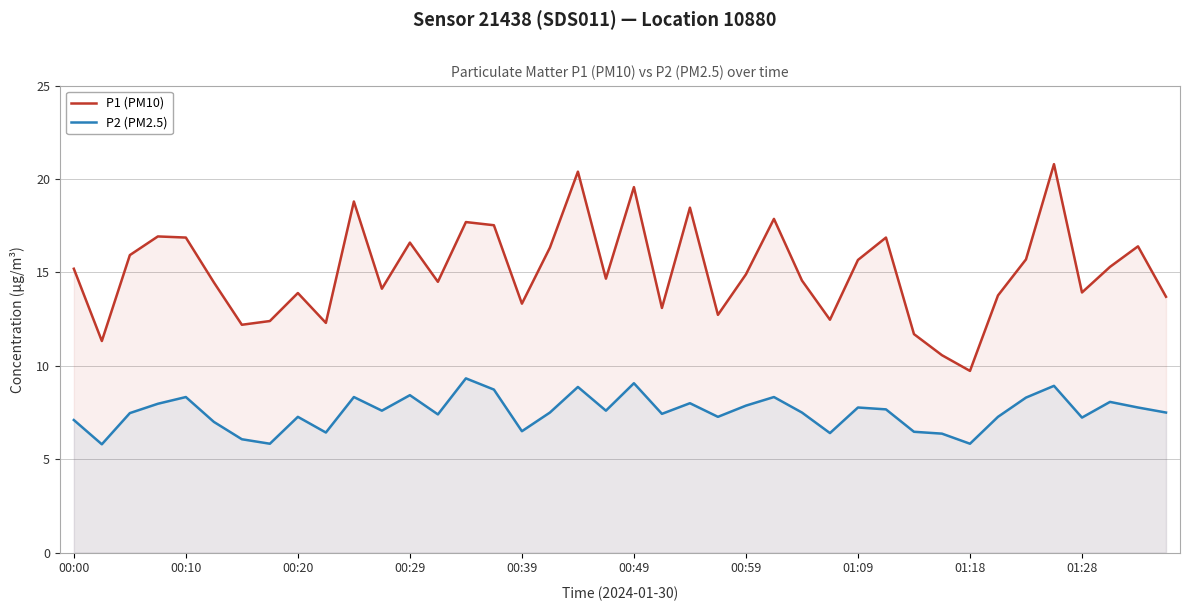

What is the smallest value displayed?

5.8